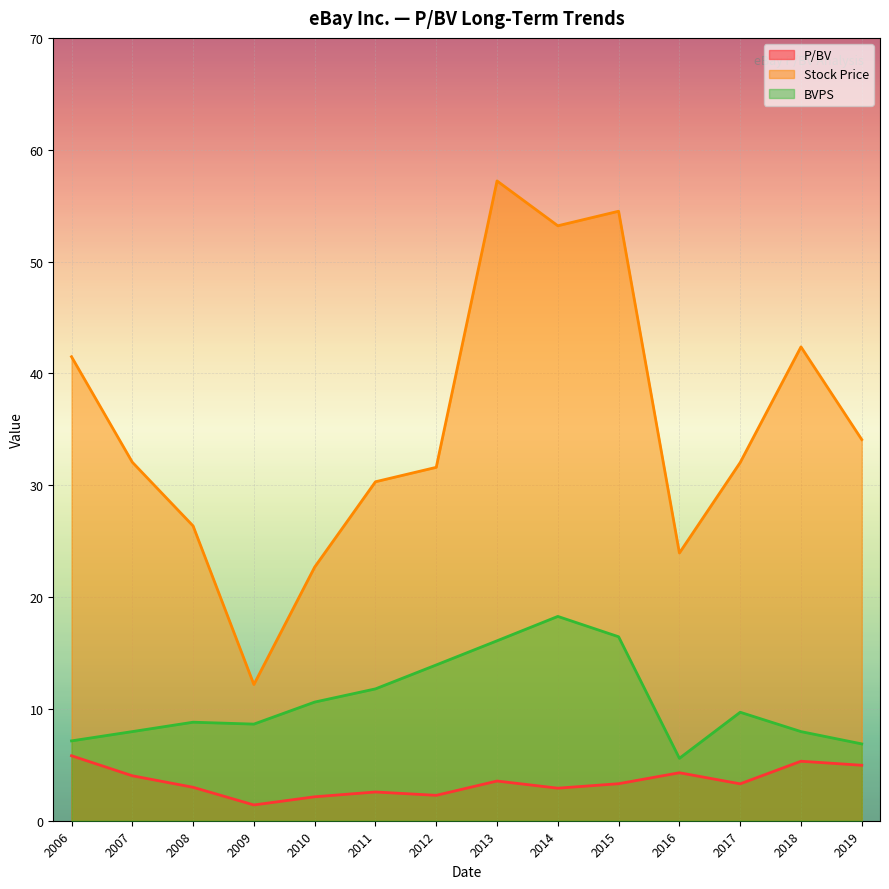

How many lines are shown in the chart?

3